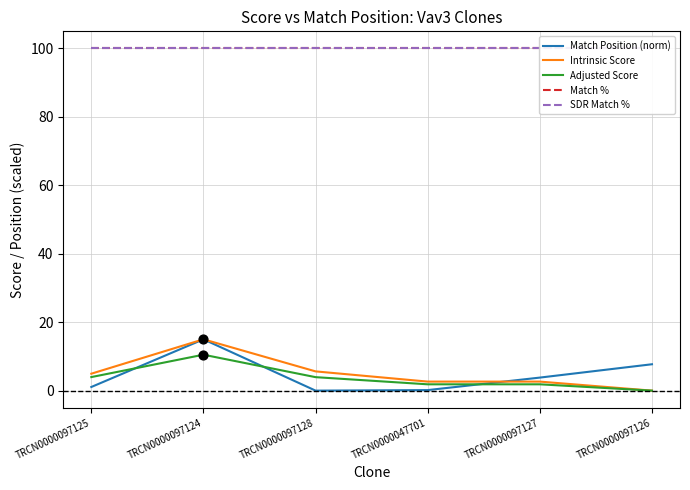

Which series reaches the maximum Y coordinate?

Match %